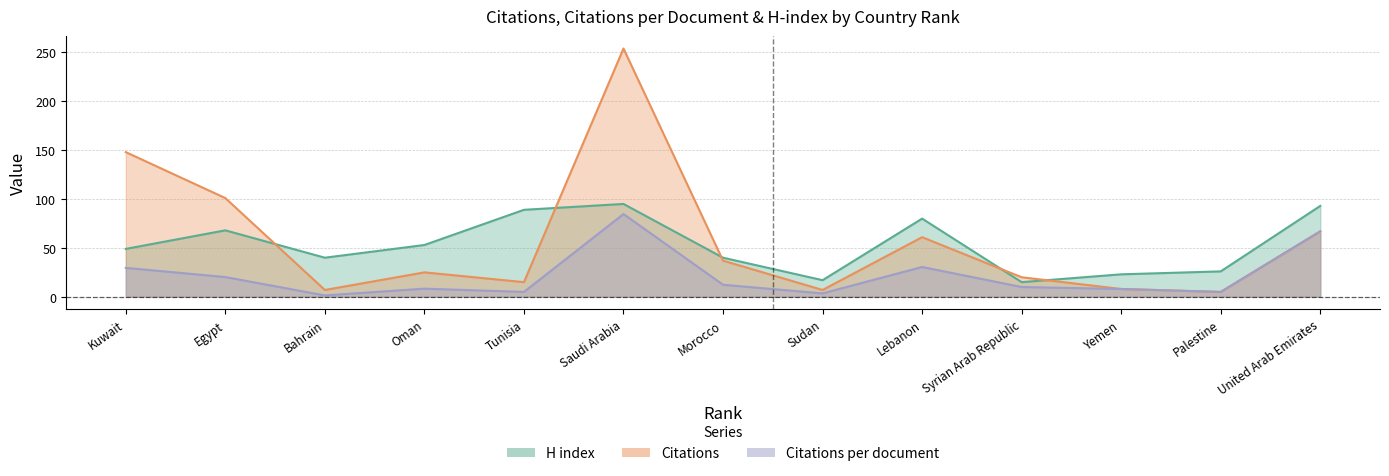

How many data points does each series have?

13